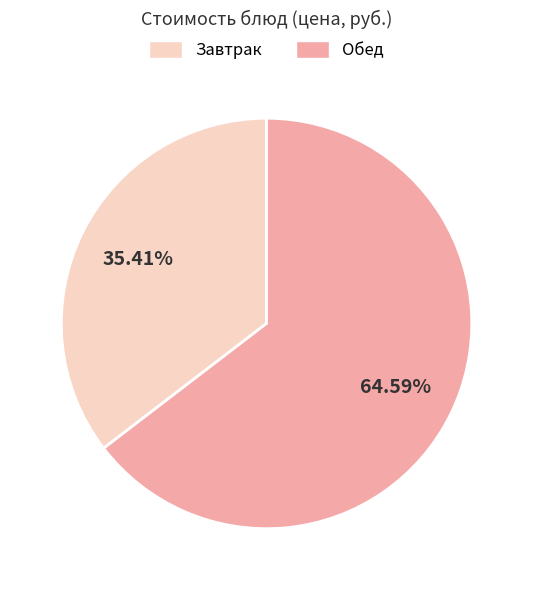

How many slices are in this pie chart?

2